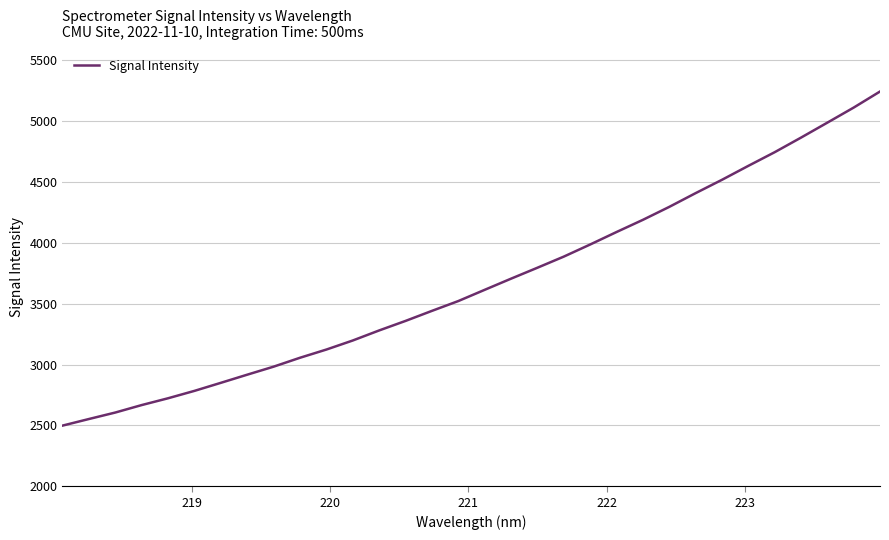

What is the greatest value displayed?

5244.9